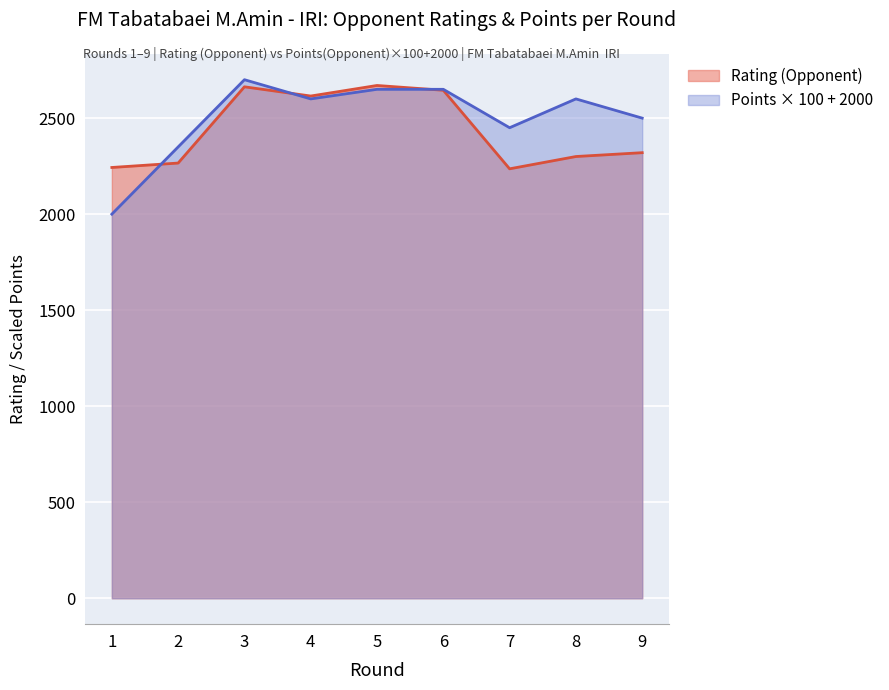

Which series has the largest total across all categories?

Points × 100 + 2000